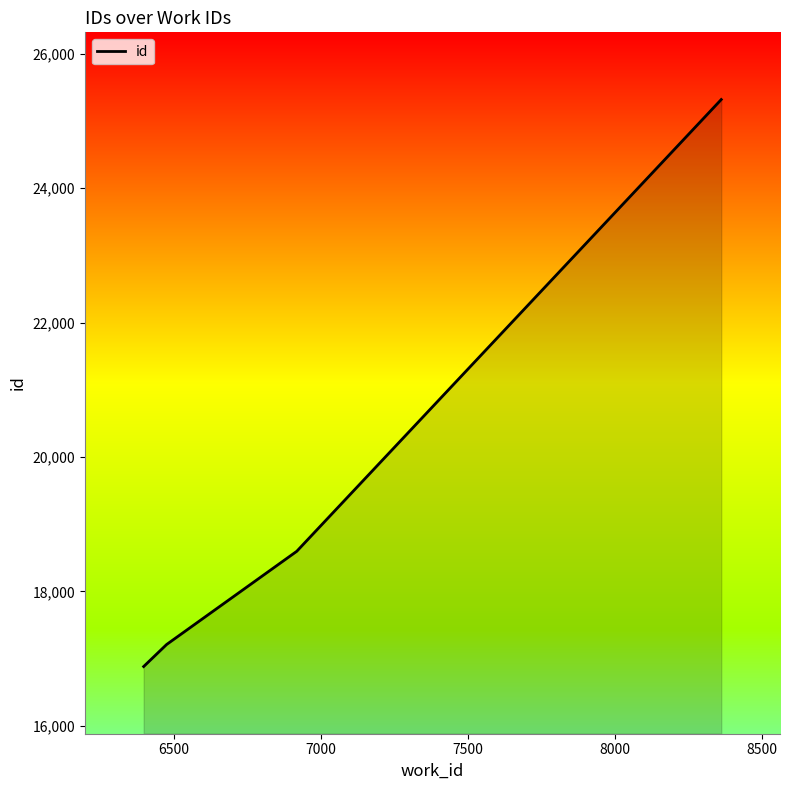

What is the minimum value shown in the chart?

16881.5